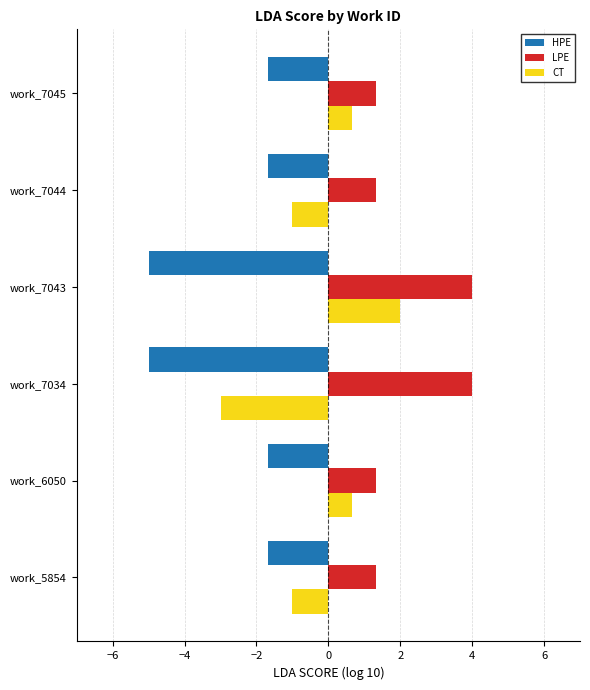

Count the HPE values in the range -5 to -1.

6